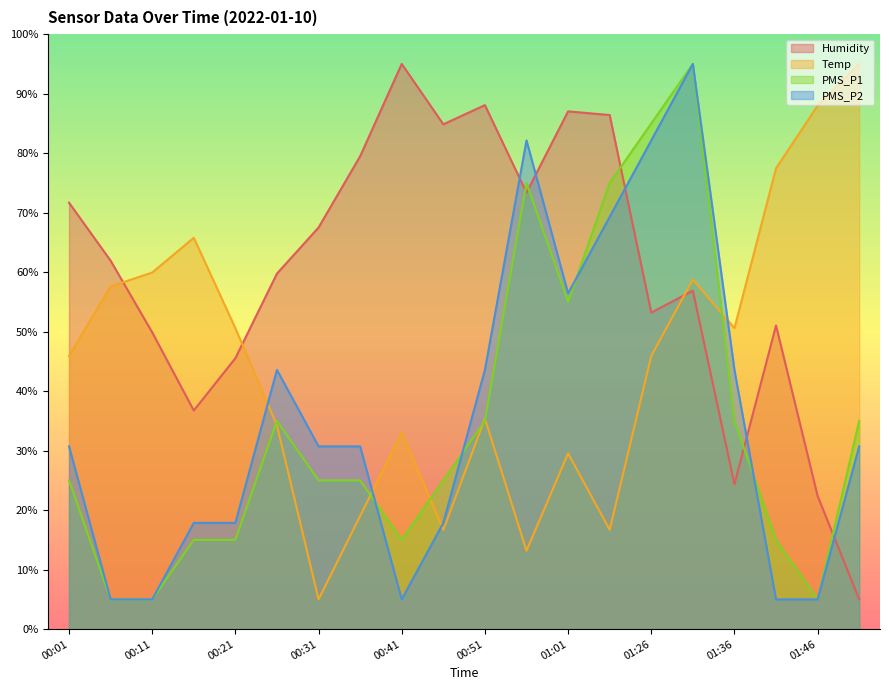

What is the maximum value for Temp?

95.0